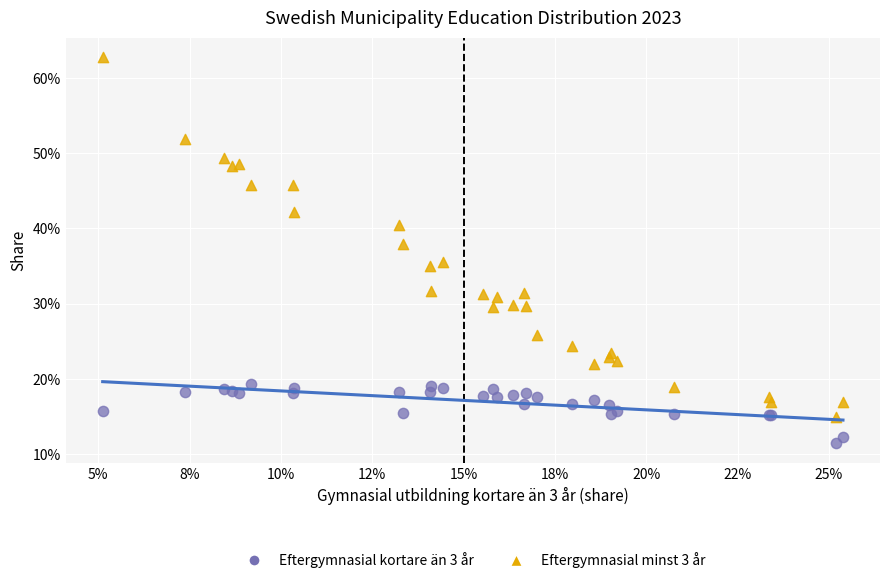

What are all the series names shown in the legend?

Eftergymnasial kortare än 3 år, Eftergymnasial minst 3 år